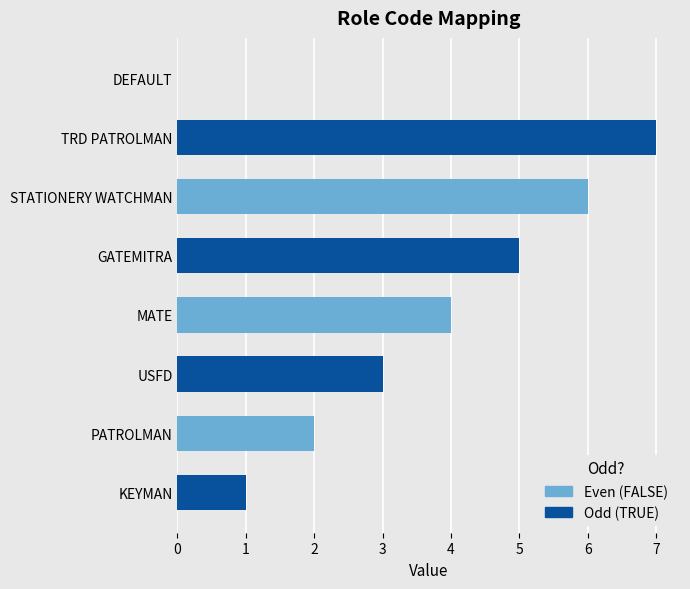

What is the sum of the values at 4 and 7?

5